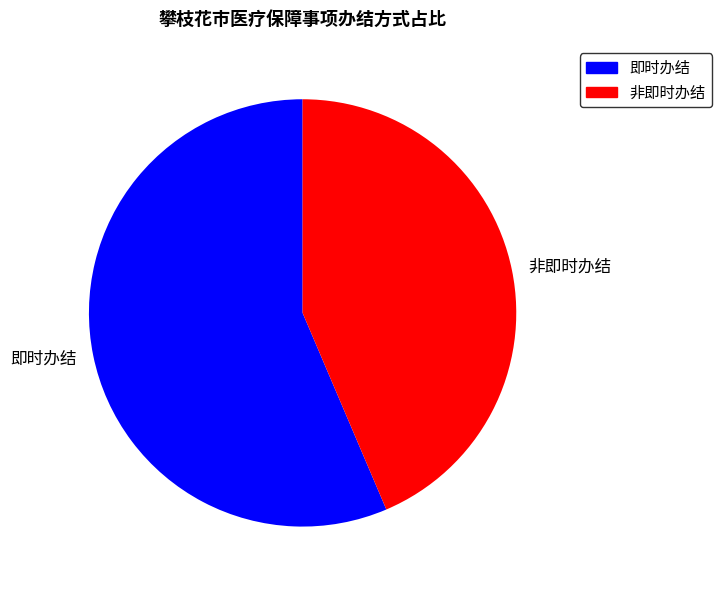

Rank the categories by value from lowest to highest.

非即时办结, 即时办结